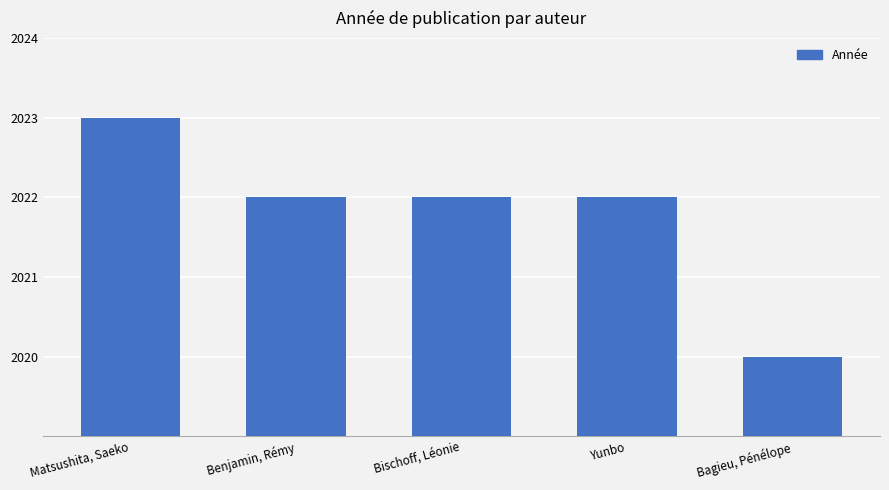

Reading left to right, extract all data points from this chart.

Matsushita, Saeko=2023	Benjamin, Rémy=2022	Bischoff, Léonie=2022	Yunbo=2022	Bagieu, Pénélope=2020